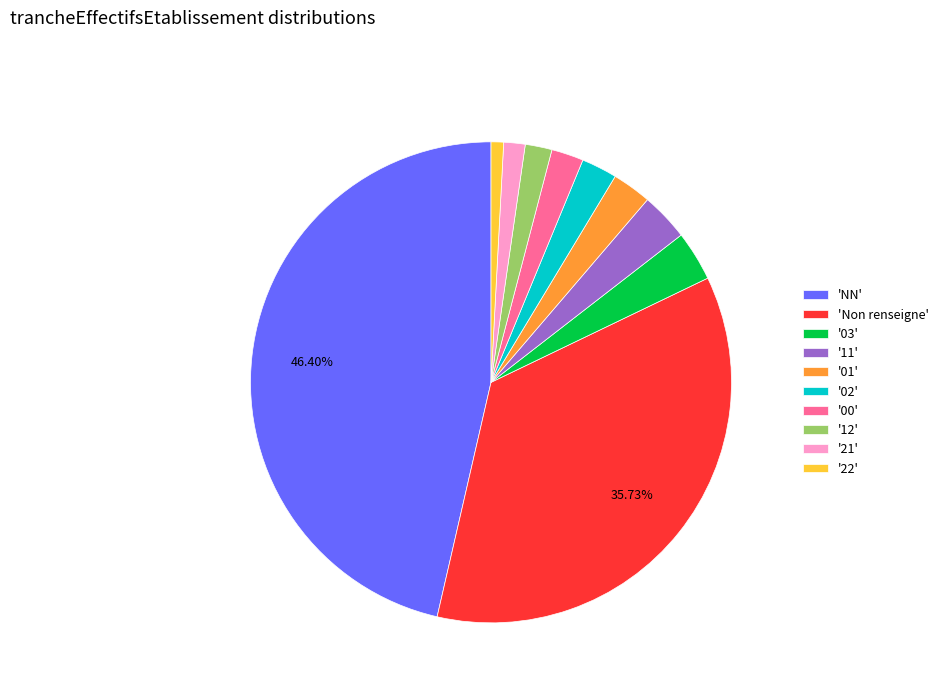

How many slices are in this pie chart?

10